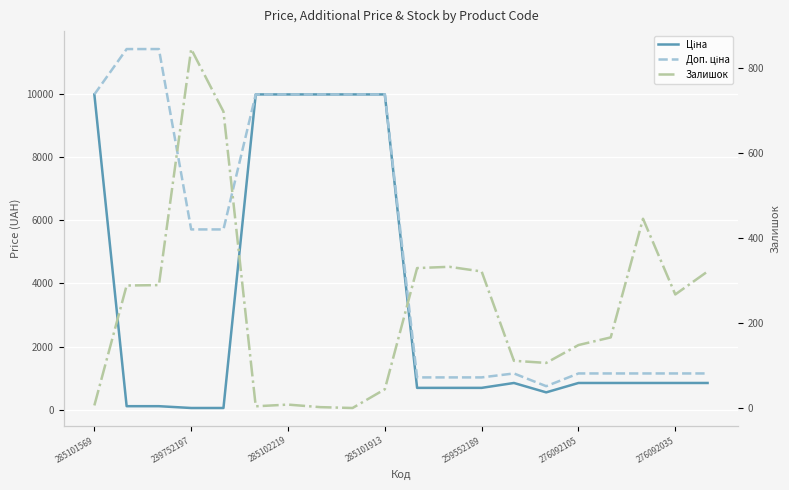

How many intersections are there between Ціна and Залишок?

2